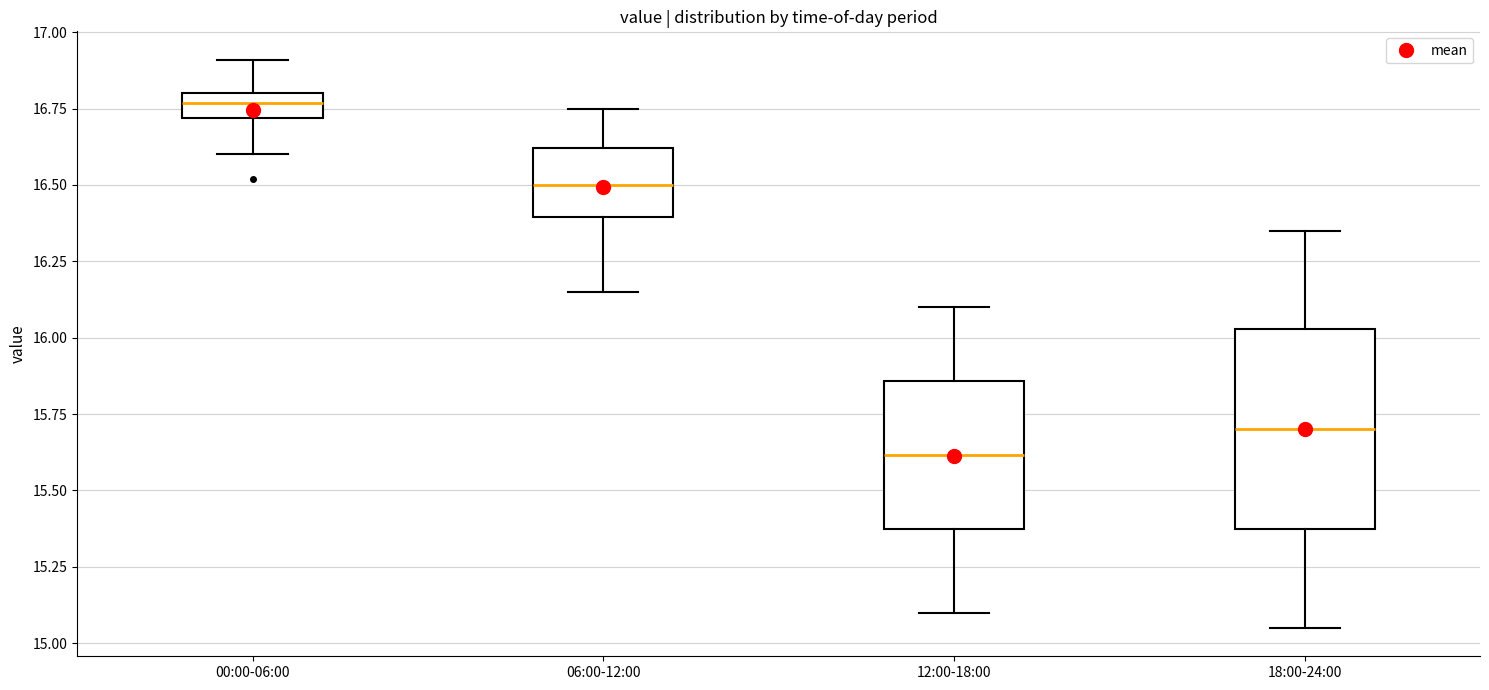

Which box is the tallest, from its lower edge to its upper edge?

18:00-24:00